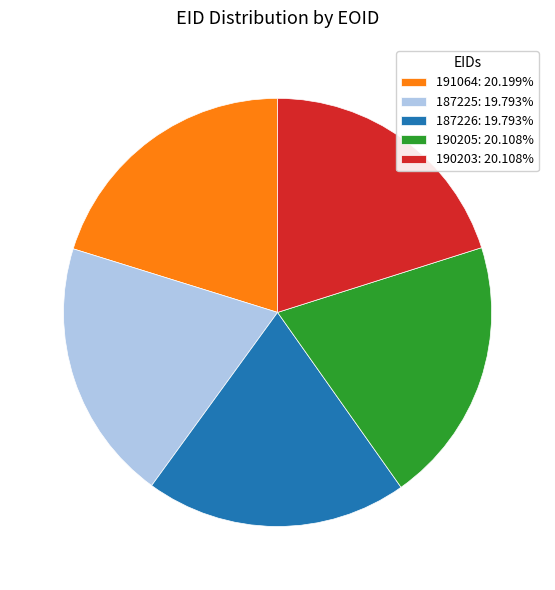

What is the ratio of the value at 191064: 20.199% to the value at 190203: 20.108%?

1.0